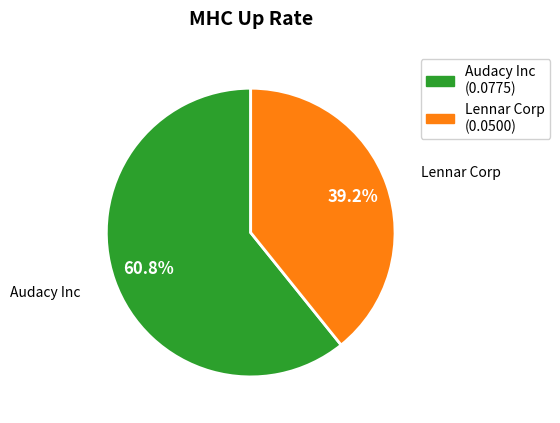

How many segments does this pie chart have?

2